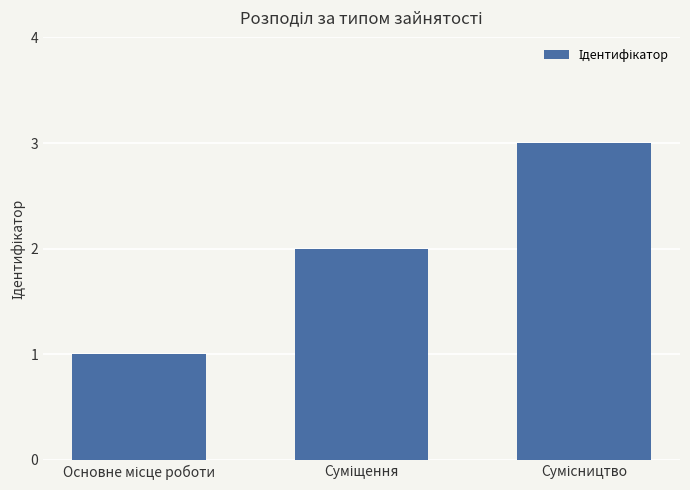

What is the greatest value displayed?

3